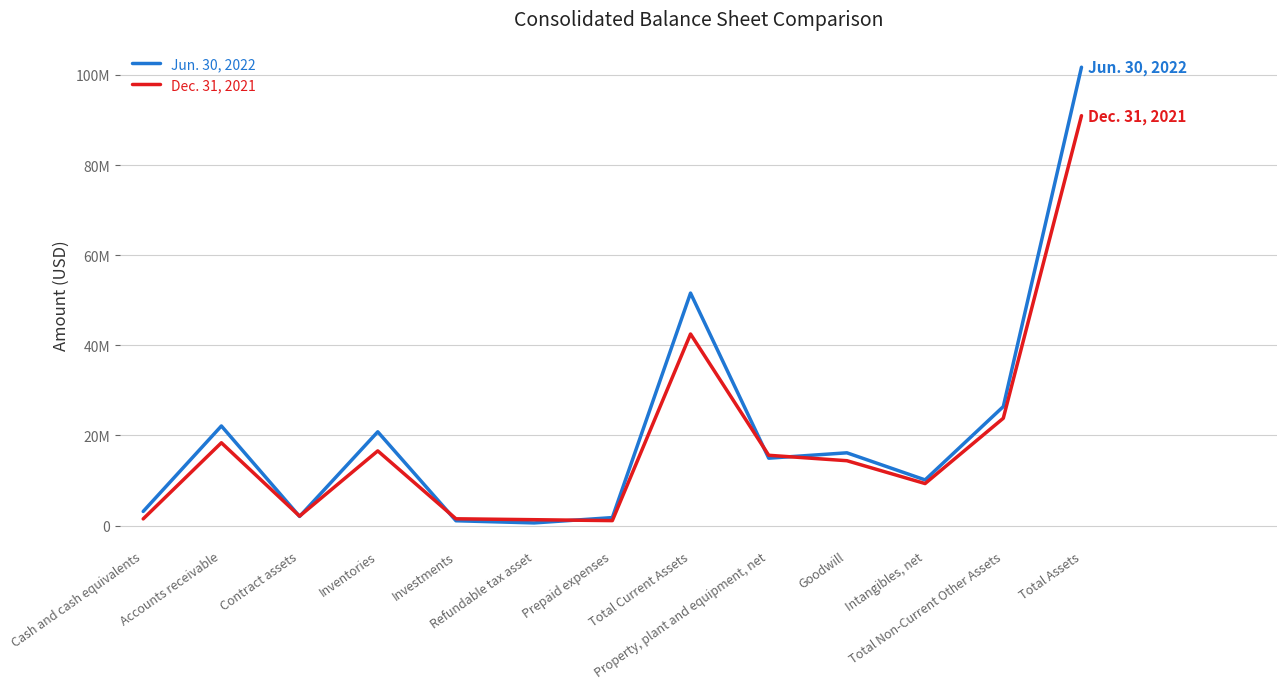

Reading left to right, extract all data points from this chart.

Jun. 30, 2022: Cash and cash equivalents=3151409	Accounts receivable=22115955	Contract assets=2040011	Inventories=20819135	Investments=1084175	Refundable tax asset=604815	Prepaid expenses=1782820	Total Current Assets=51598320	Property, plant and equipment, net=14966382	Goodwill=16157277	Intangibles, net=10146440	Total Non-Current Other Assets=26417228	Total Assets=101713533
Dec. 31, 2021: Cash and cash equivalents=1494415	Accounts receivable=18387744	Contract assets=2111057	Inventories=16585437	Investments=1518244	Refundable tax asset=1316595	Prepaid expenses=1112068	Total Current Assets=42525560	Property, plant and equipment, net=15609202	Goodwill=14404618	Intangibles, net=9336564	Total Non-Current Other Assets=23829773	Total Assets=90963311